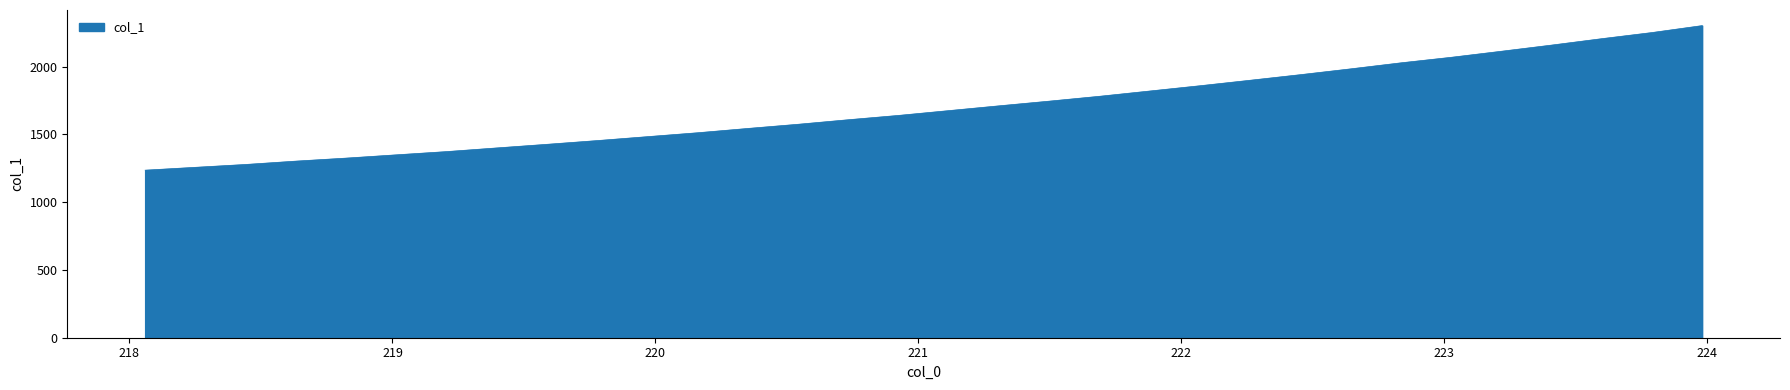

What is the smallest value displayed?

1235.6